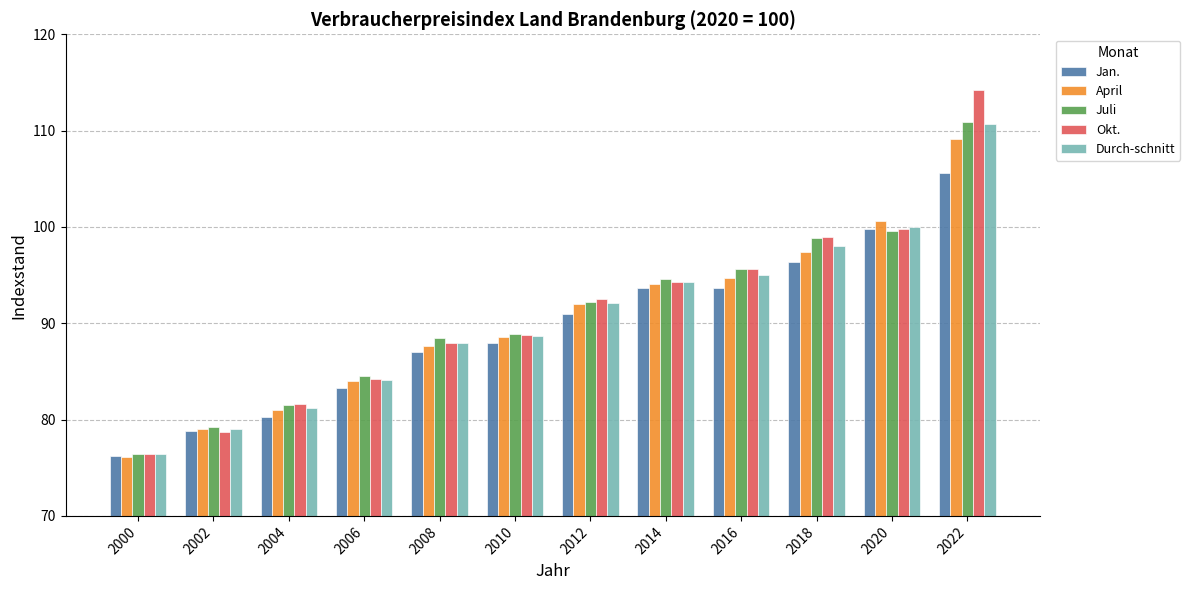

How many distinct data groups are displayed?

5